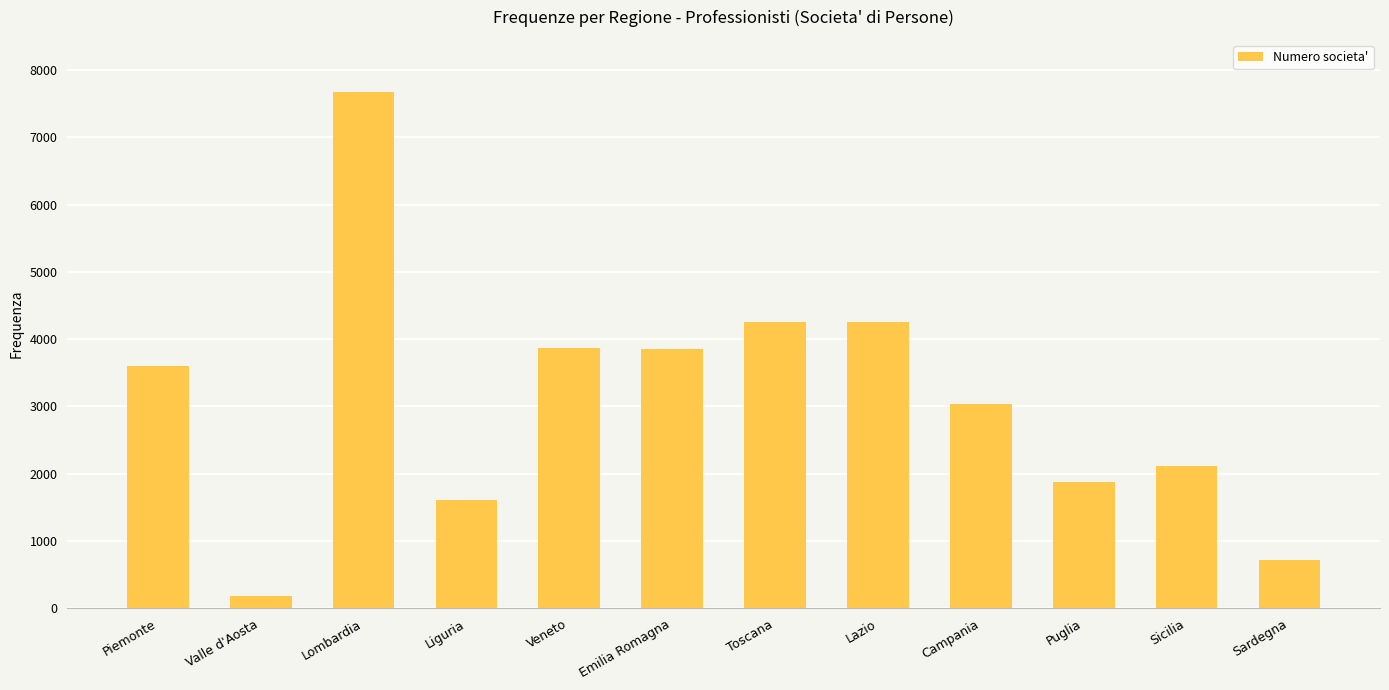

Between Emilia Romagna and Valle d'Aosta, which is larger?

Emilia Romagna